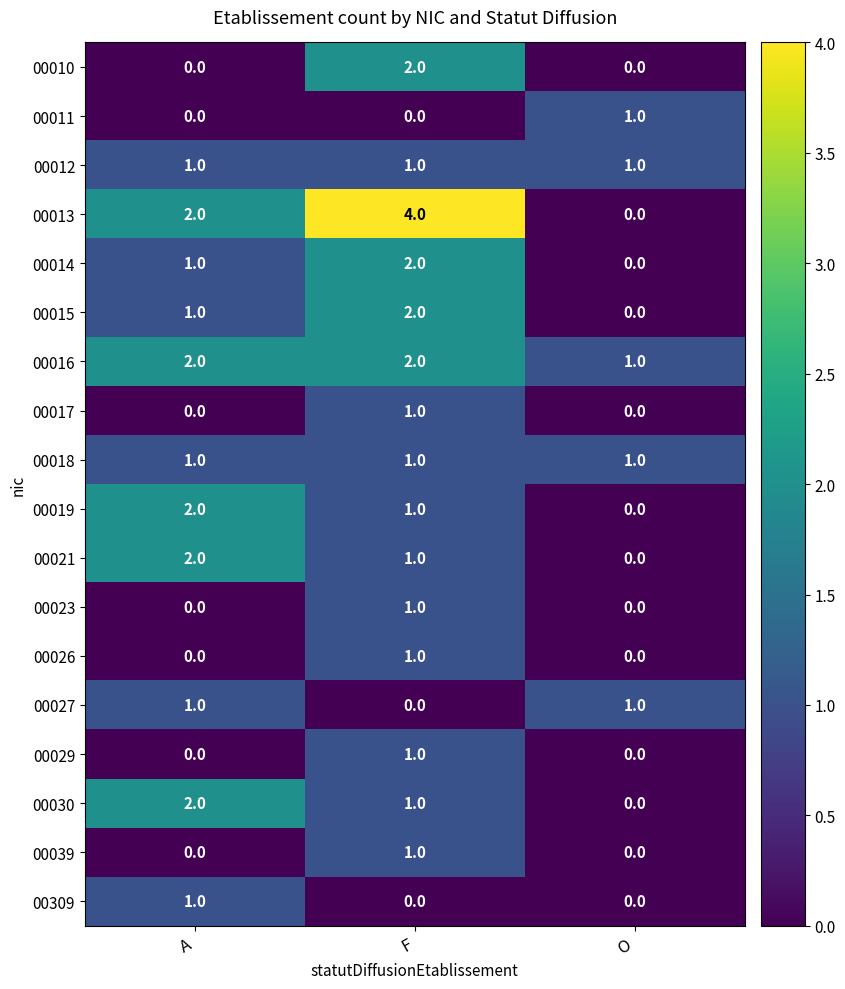

Count the 00013 values in the range 0 to 4.

3